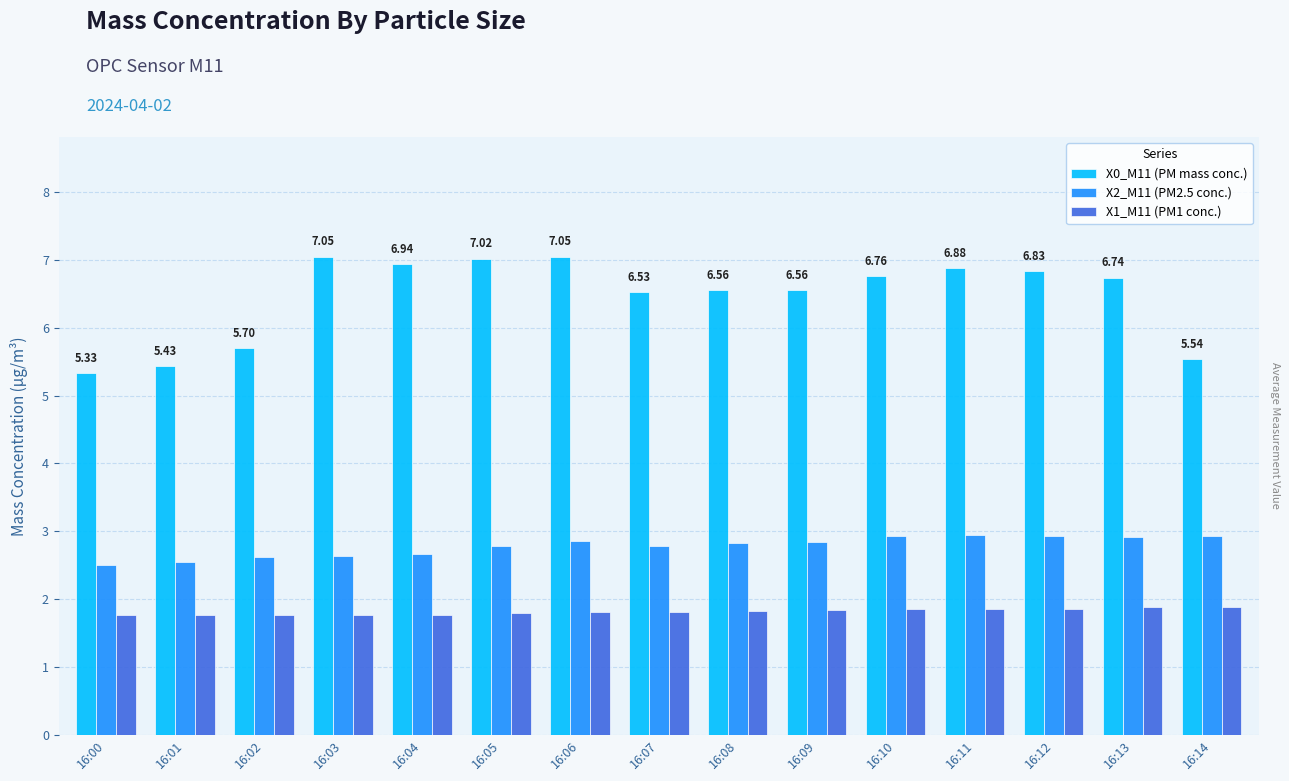

True or false: X2_M11 (PM2.5 conc.) has a value of 0.7 at 16:10.

False